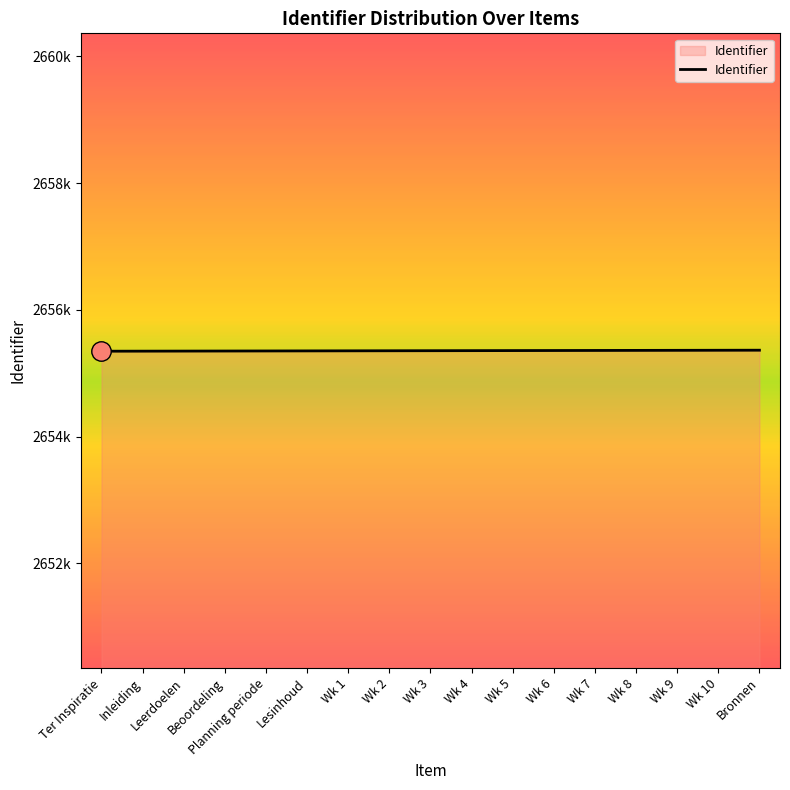

Does the chart have visible grid lines?

No